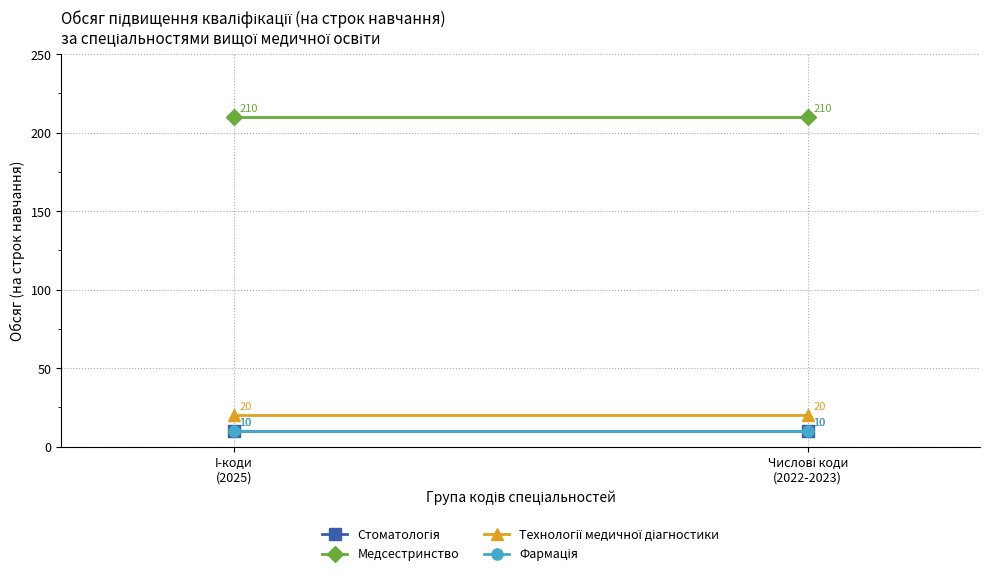

Is the value of Фармація at Числові коди
(2022-2023) greater than the value of Стоматологія at I-коди
(2025)?

No